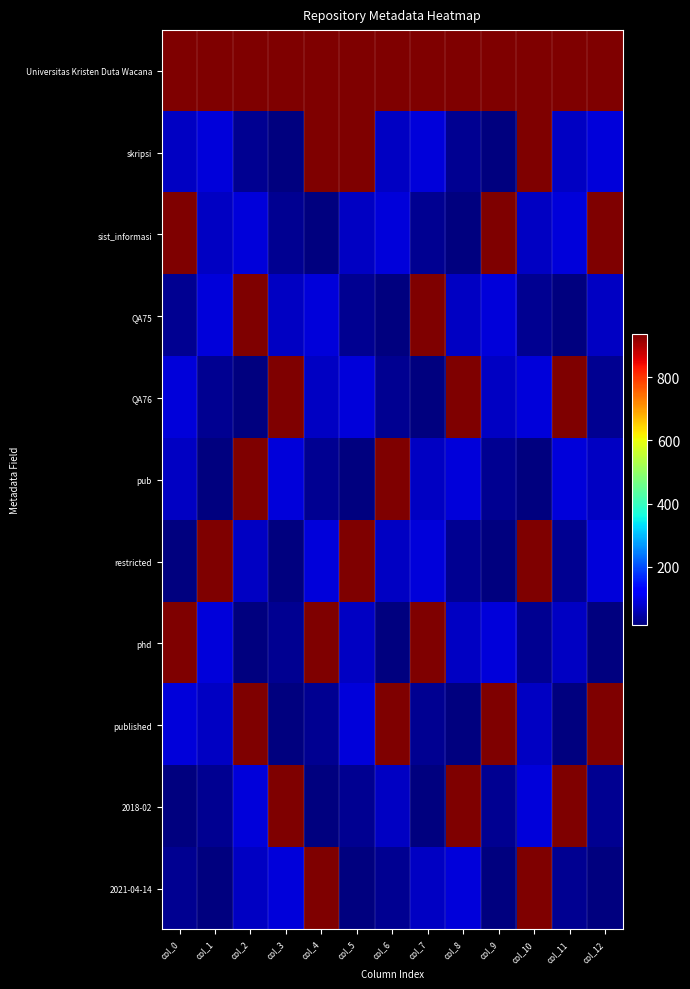

Which series has the largest total across all categories?

Universitas Kristen Duta Wacana